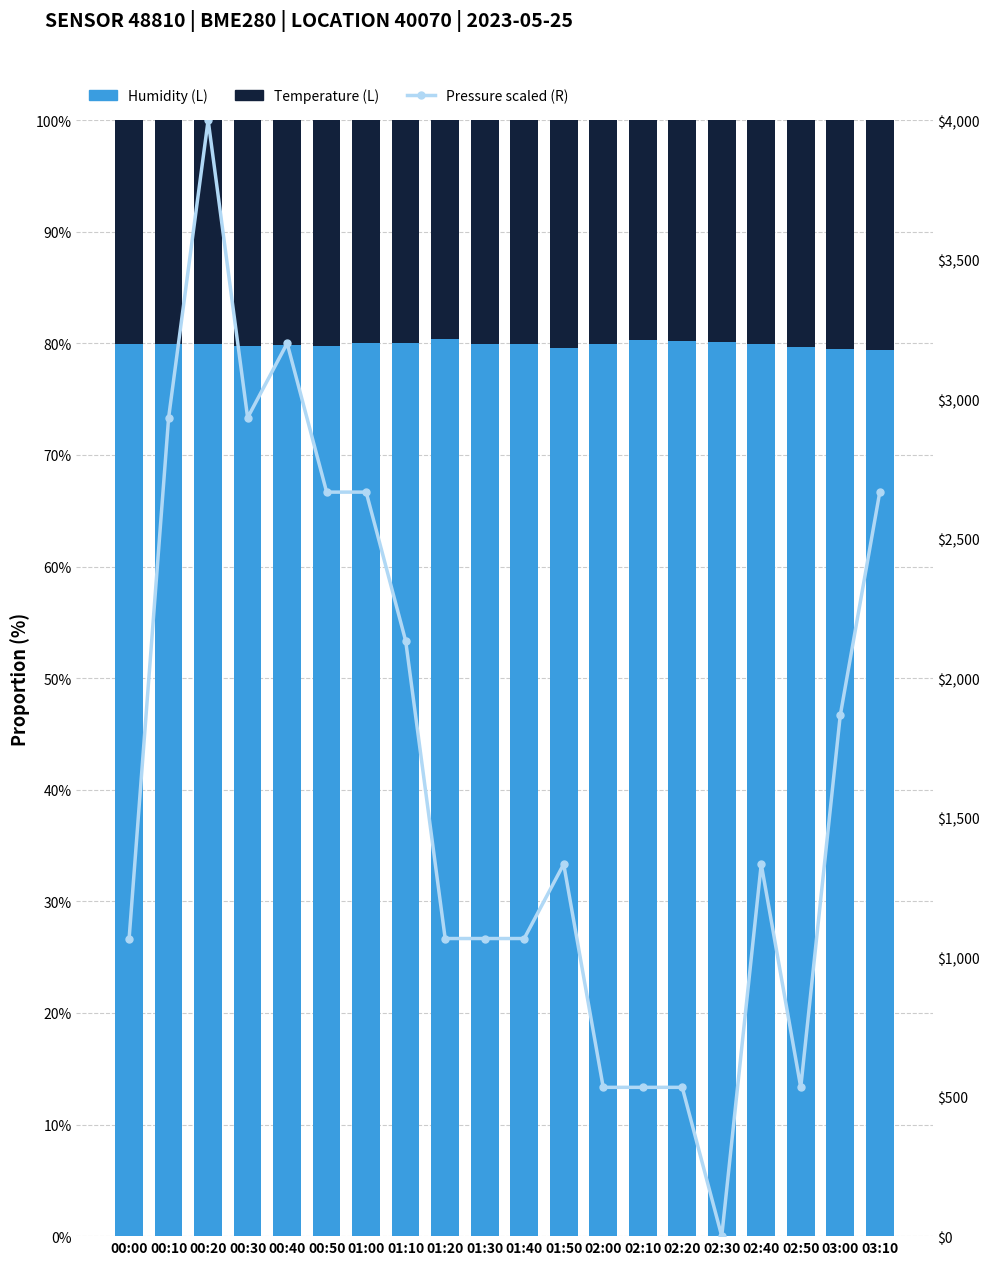

Reading left to right, what are all the values shown in this chart?

Humidity (L): 79.9	79.9	79.9	79.8	79.9	79.8	80.0	80.1	80.4	80.0	80.0	79.6	80.0	80.3	80.2	80.1	79.9	79.6	79.5	79.4
Temperature (L): 20.1	20.1	20.1	20.2	20.1	20.2	20.0	19.9	19.6	20.0	20.0	20.4	20.0	19.7	19.8	19.9	20.1	20.4	20.5	20.6
Pressure (R): 1066.7	2933.3	4000.0	2933.3	3200.0	2666.7	2666.7	2133.3	1066.7	1066.7	1066.7	1333.3	533.3	533.3	533.3	0.0	1333.3	533.3	1866.7	2666.7